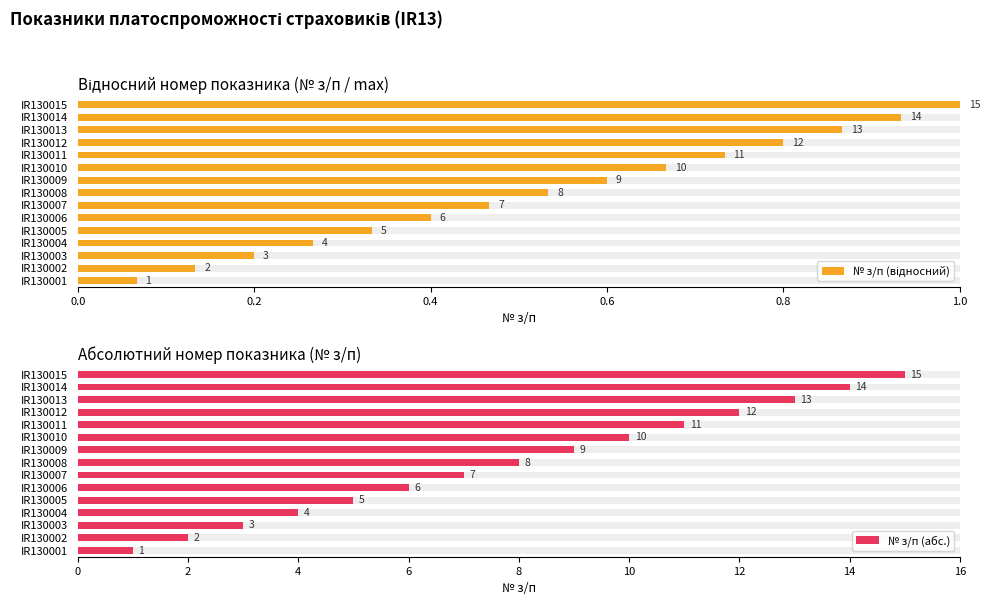

How many bars are there in total?

30